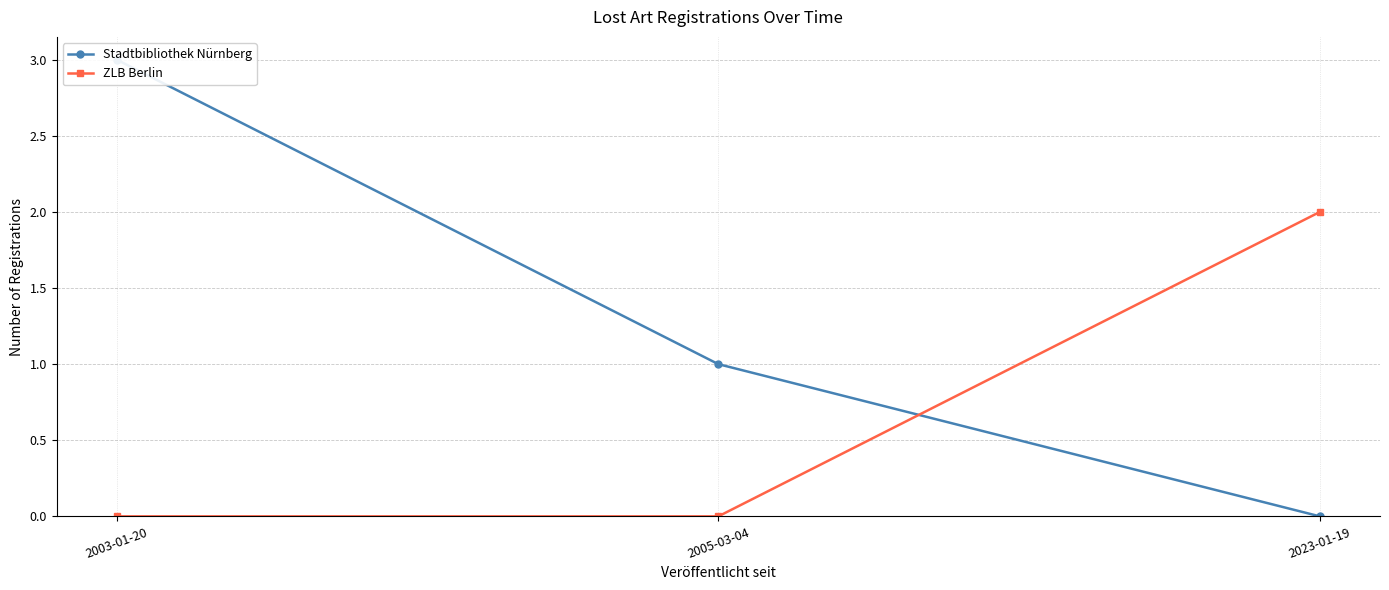

How many positive values does the Stadtbibliothek Nürnberg series have?

2